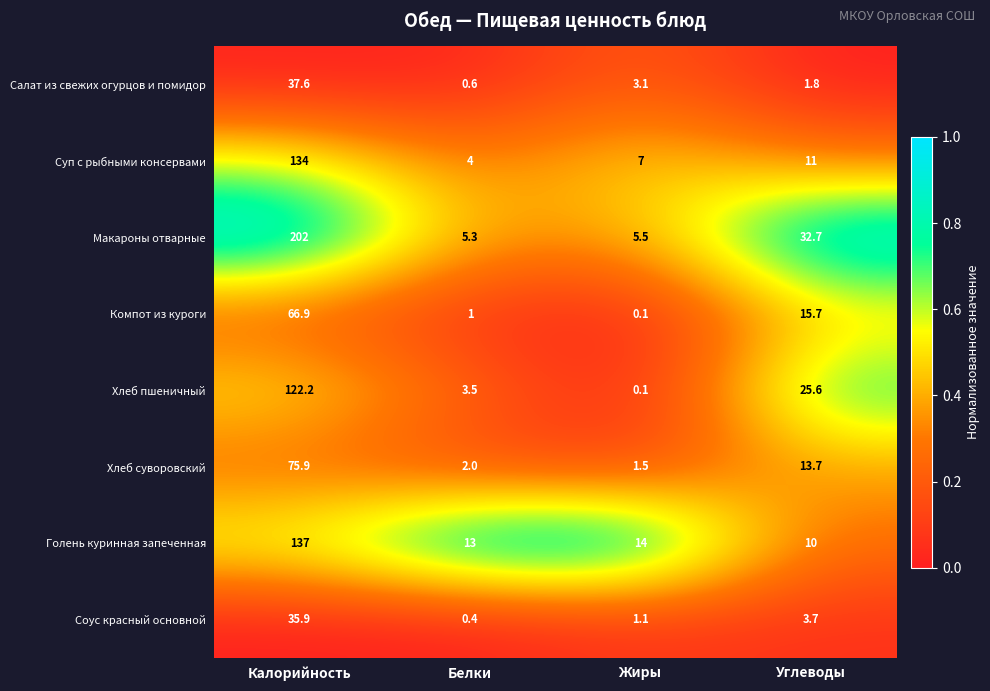

The value of Соус красный основной at Жиры is 1.1. True or false?

True